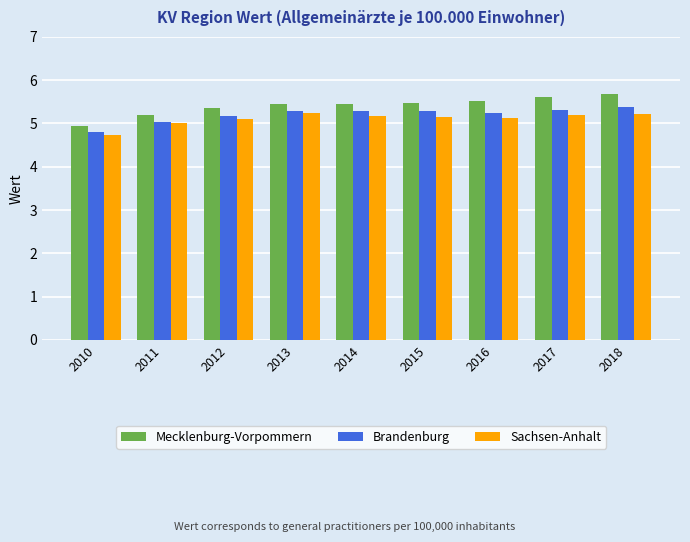

Rank the series at 2010 from lowest to highest value.

Sachsen-Anhalt, Brandenburg, Mecklenburg-Vorpommern